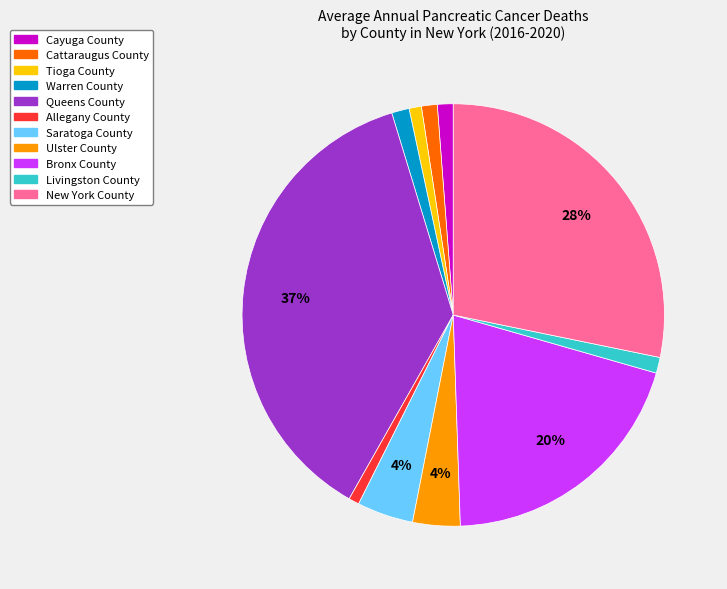

What percentage is the Saratoga County slice, to the nearest percent?

4%